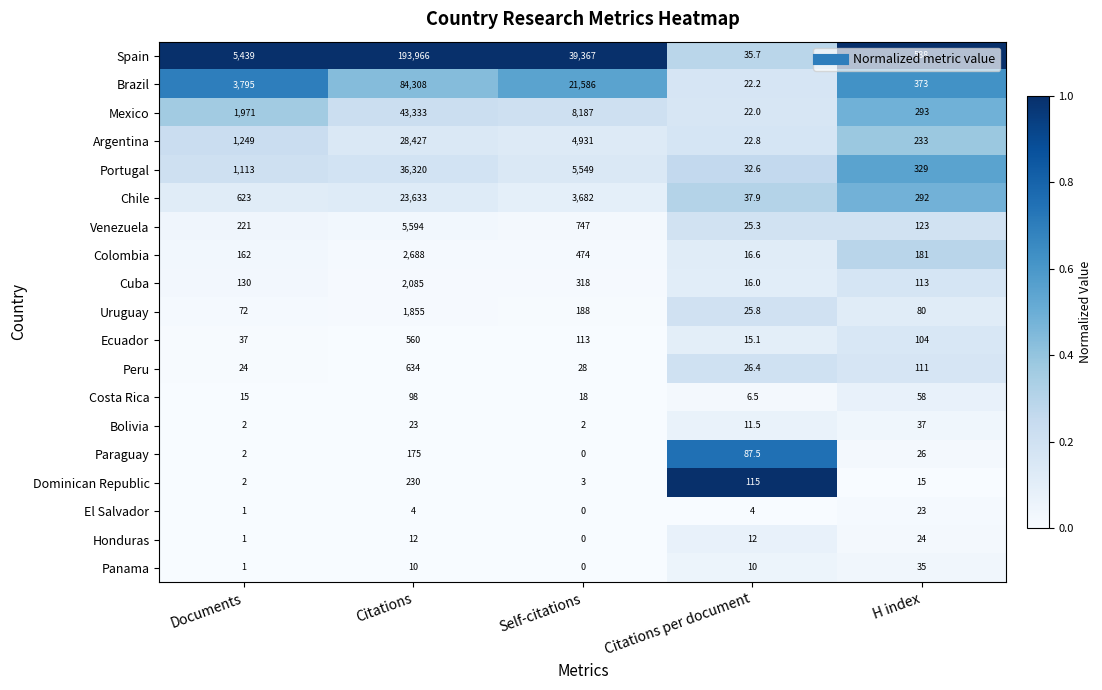

What is the difference between the maximum and second lowest values in the Cuba series?

1972.0